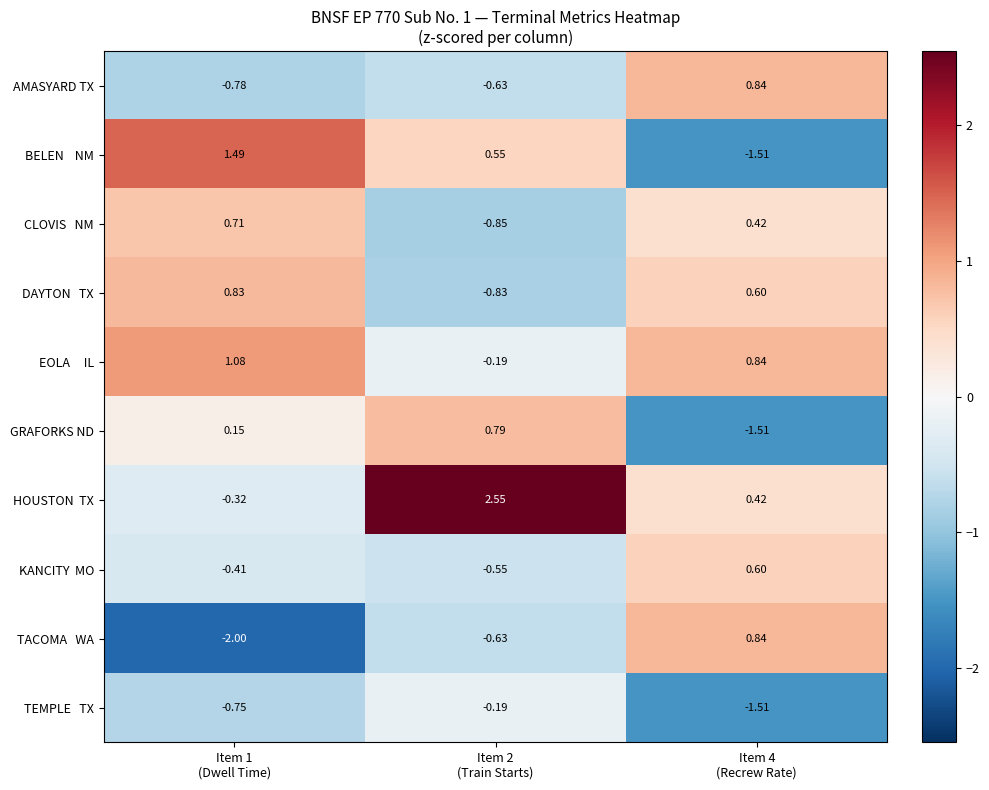

Count the number of categories in the chart.

3